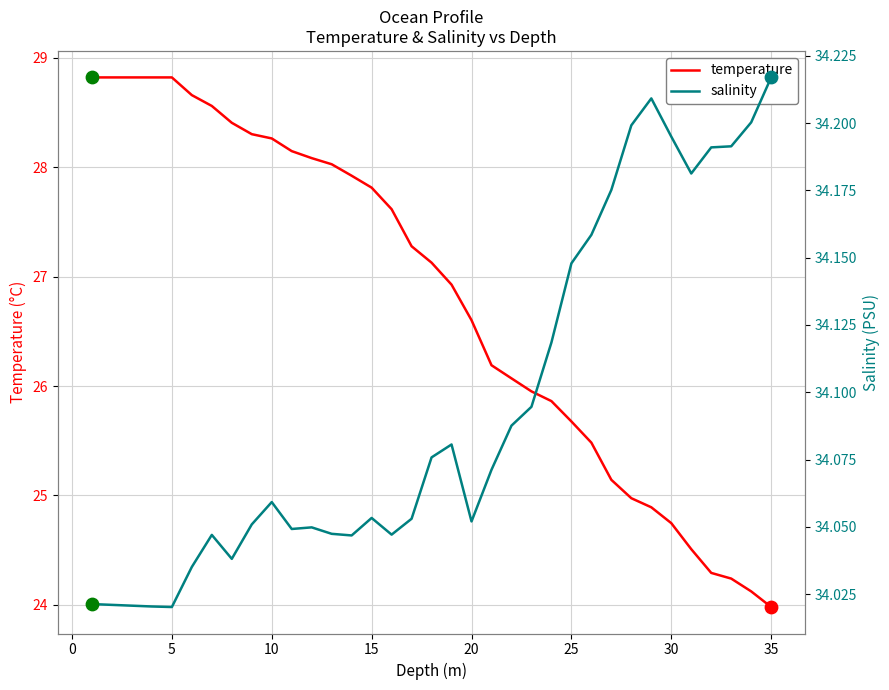

Which series has the widest spread of Y values?

temperature